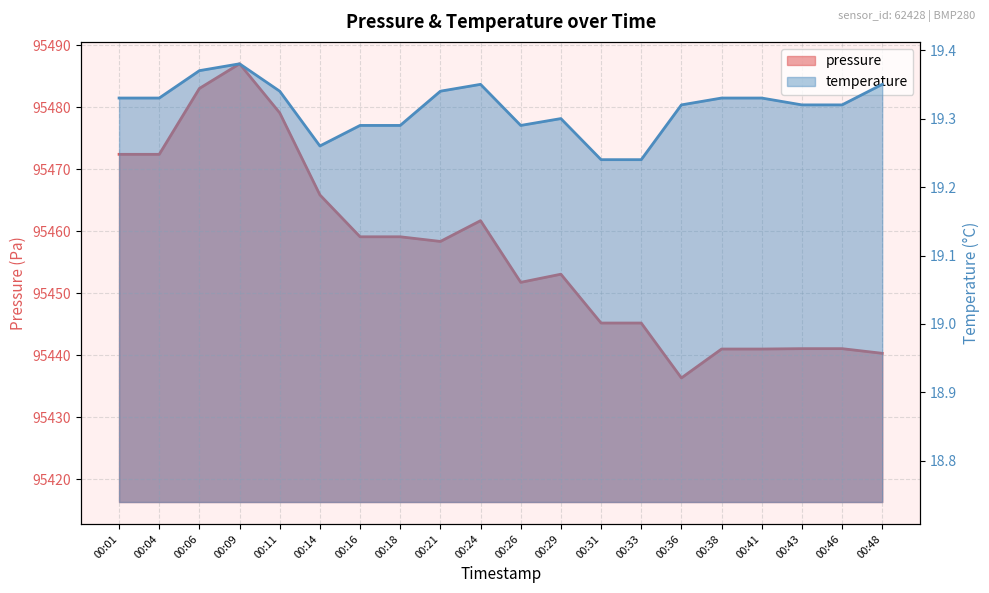

The temperature series shows 32.4 at 00:48. True or false?

False